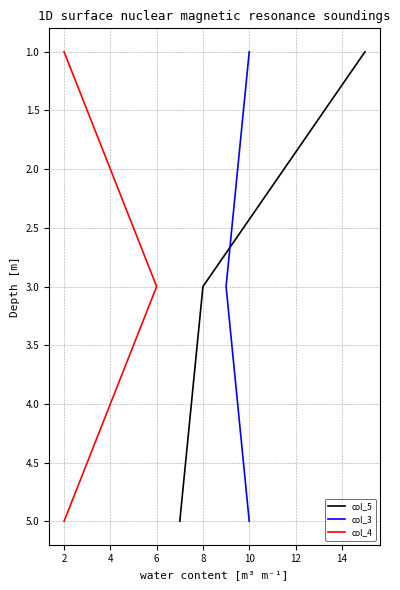

List the labels in order of col_4 value, smallest first.

2, 6, 2